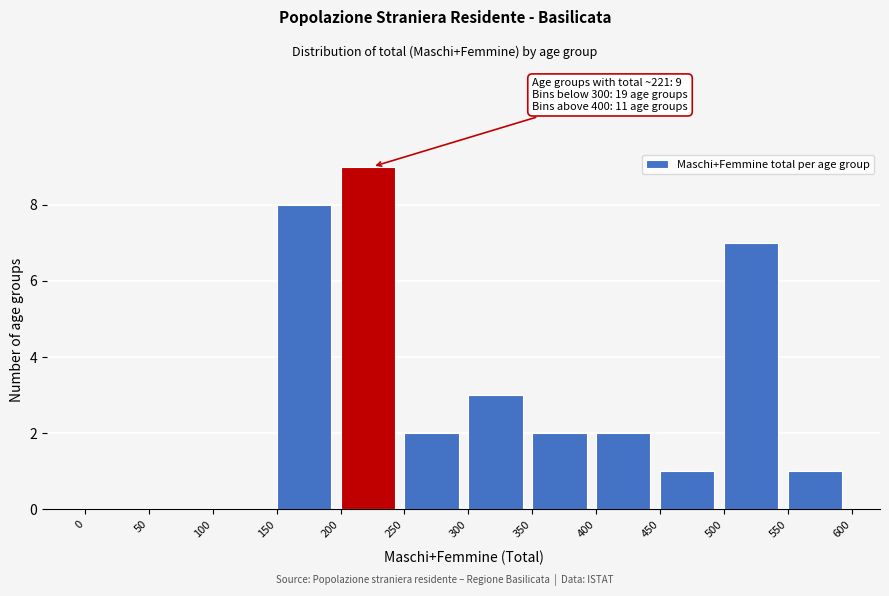

Over which range of the x-axis is the bar tallest?

200 to 250